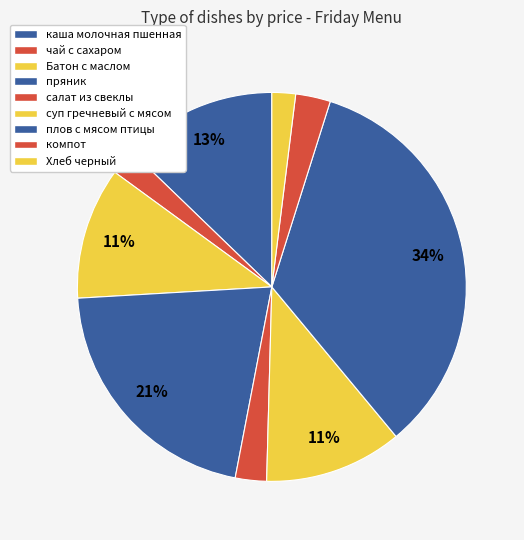

To the nearest percent, what portion does чай с сахаром represent?

2%